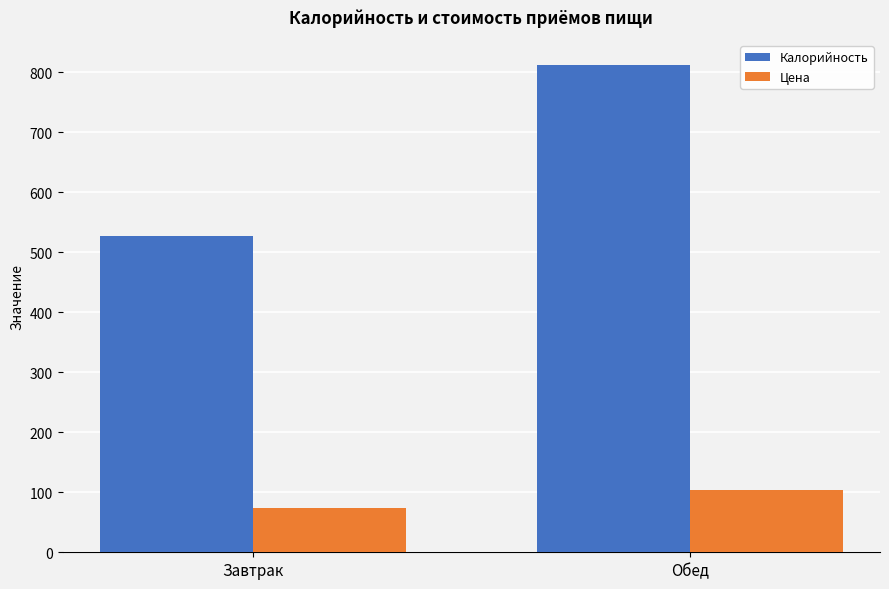

Which series has the largest range (max minus min)?

Калорийность